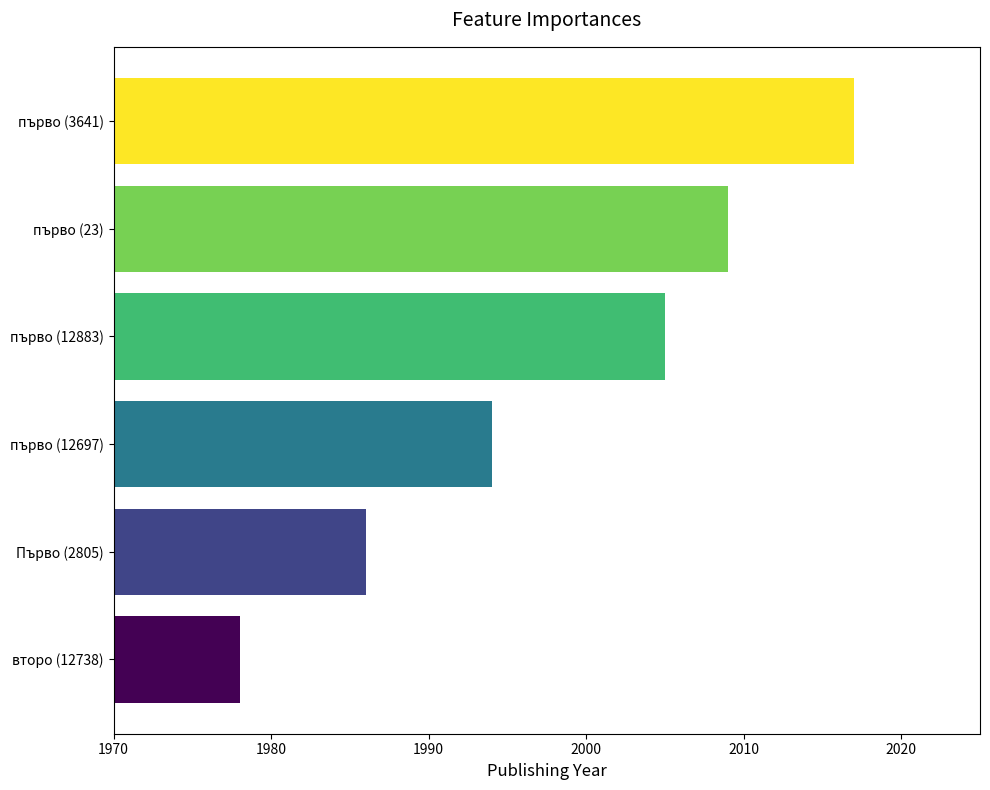

What is the difference between the maximum and minimum values?

39